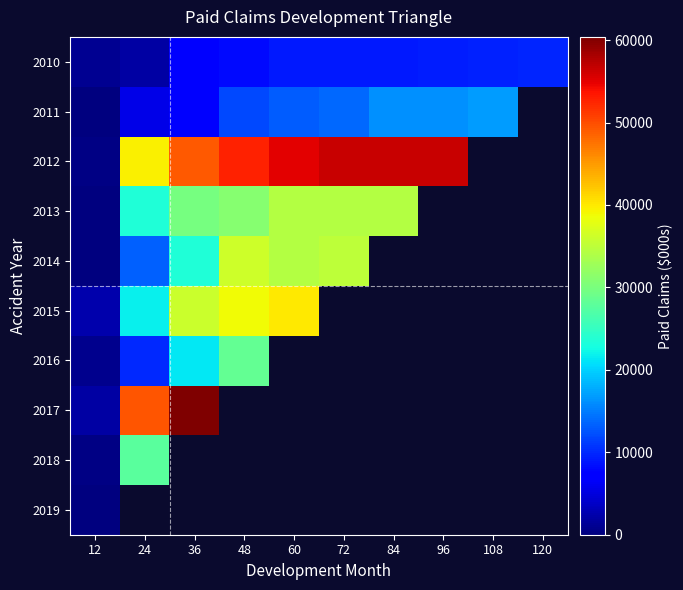

At how many categories does at least one series exceed 54734?

5